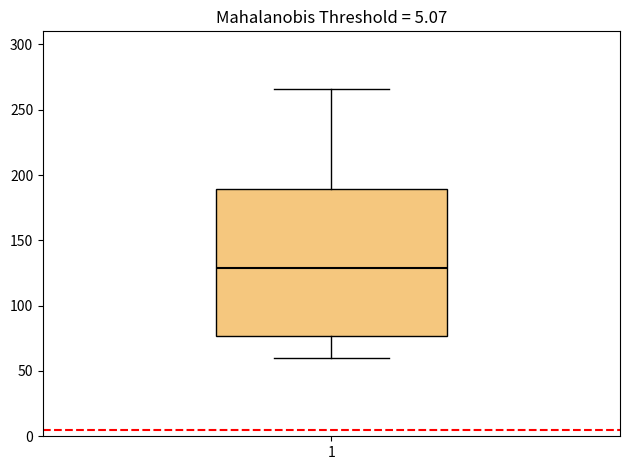

Transcribe this box plot: give where the median line is, the range the box spans, and where the two whiskers end, as read against the y-axis. The values are not printed on the chart, so give them approximately, as read against the axis.

median 130, box 75 to 190, whiskers 60 to 265